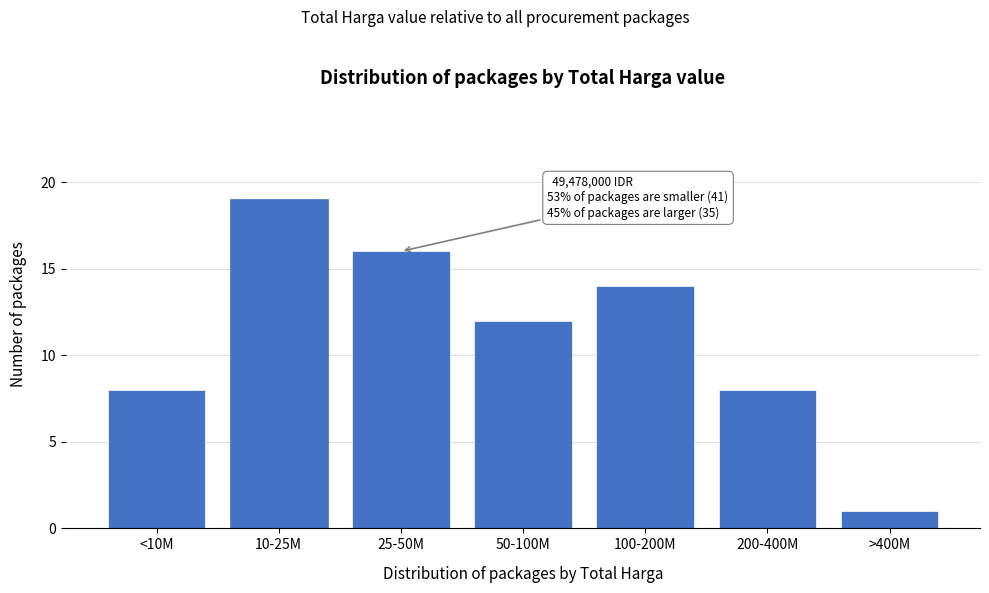

Reading left to right, what are all the values shown in this chart?

<10M=8	10-25M=19	25-50M=16	50-100M=12	100-200M=14	200-400M=8	>400M=1